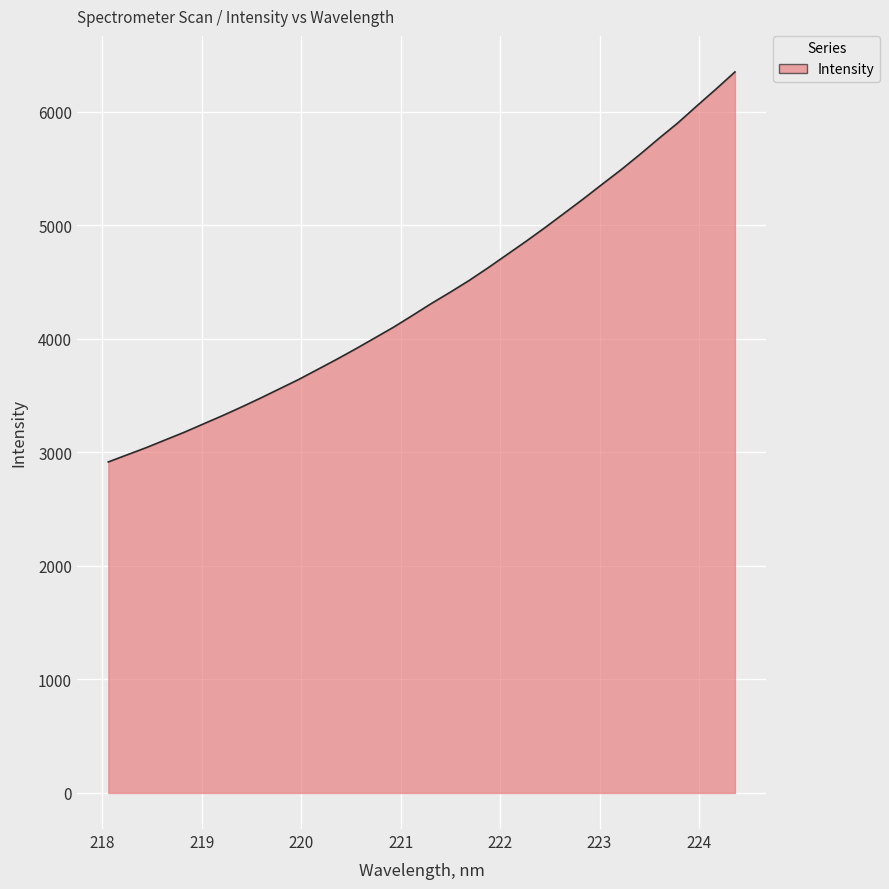

What is the difference between the maximum and minimum values?

3434.1